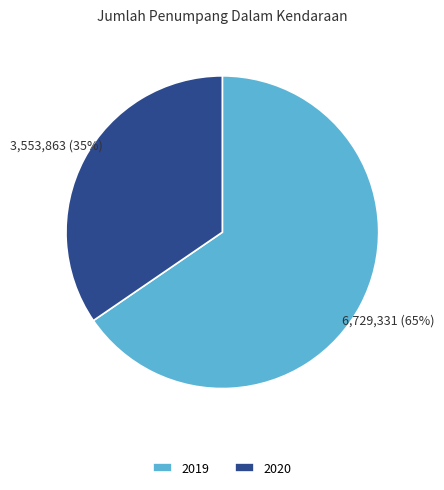

Which category has the biggest portion of the pie?

2019